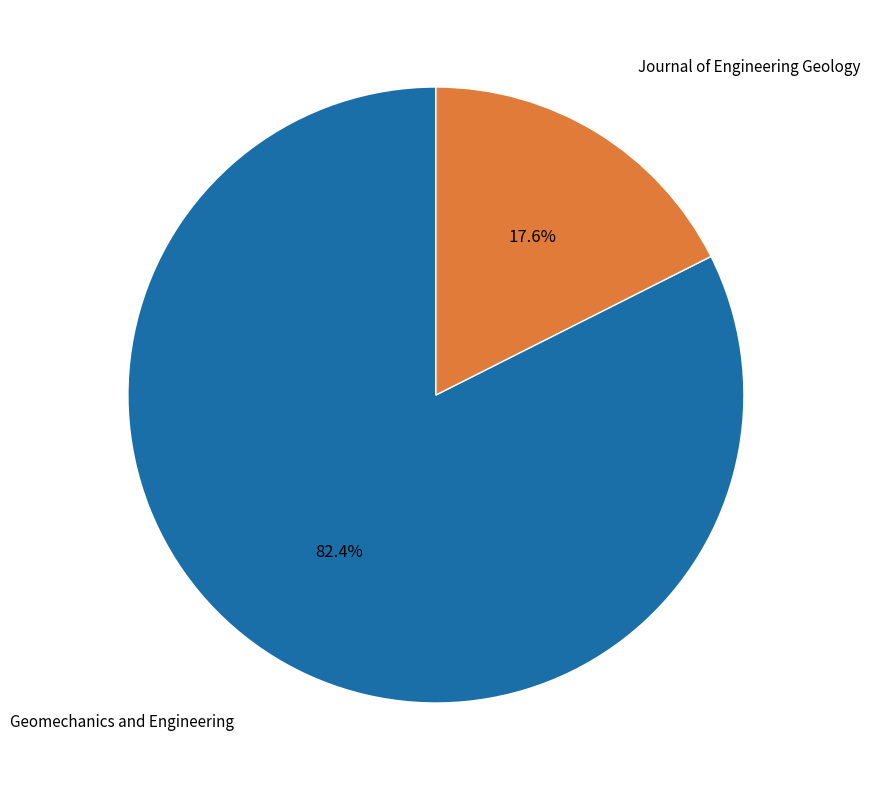

Is there any slice that represents more than half of the pie?

Yes